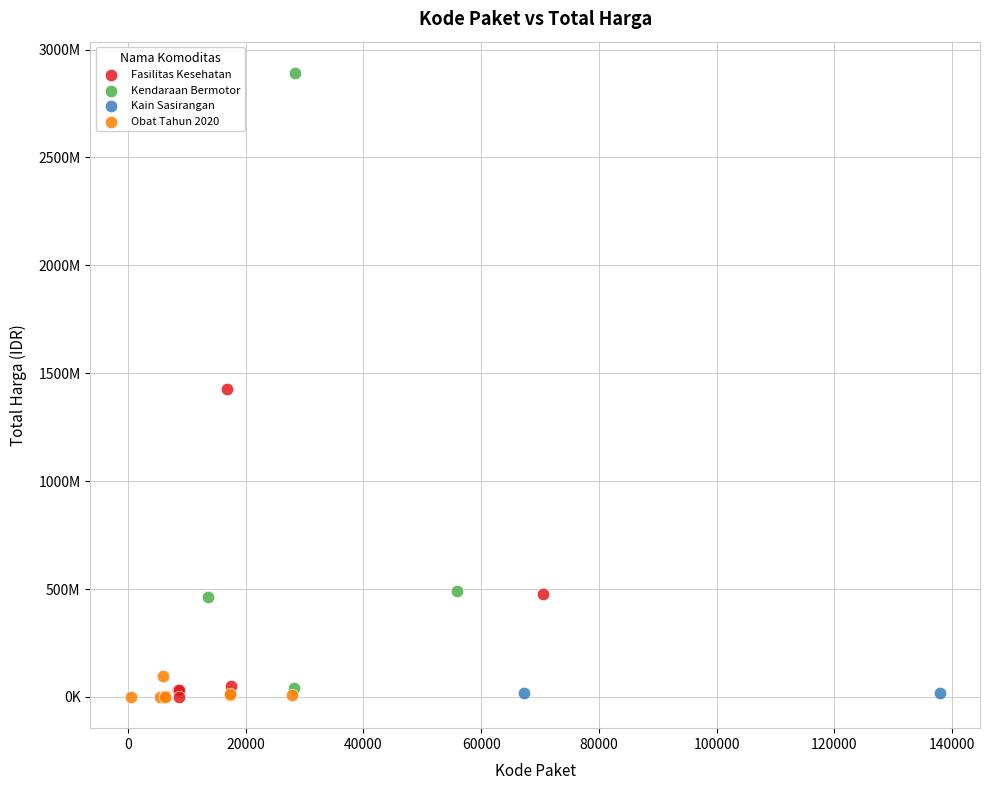

What are all the series names shown in the legend?

Fasilitas Kesehatan, Kendaraan Bermotor, Kain Sasirangan, Obat Tahun 2020